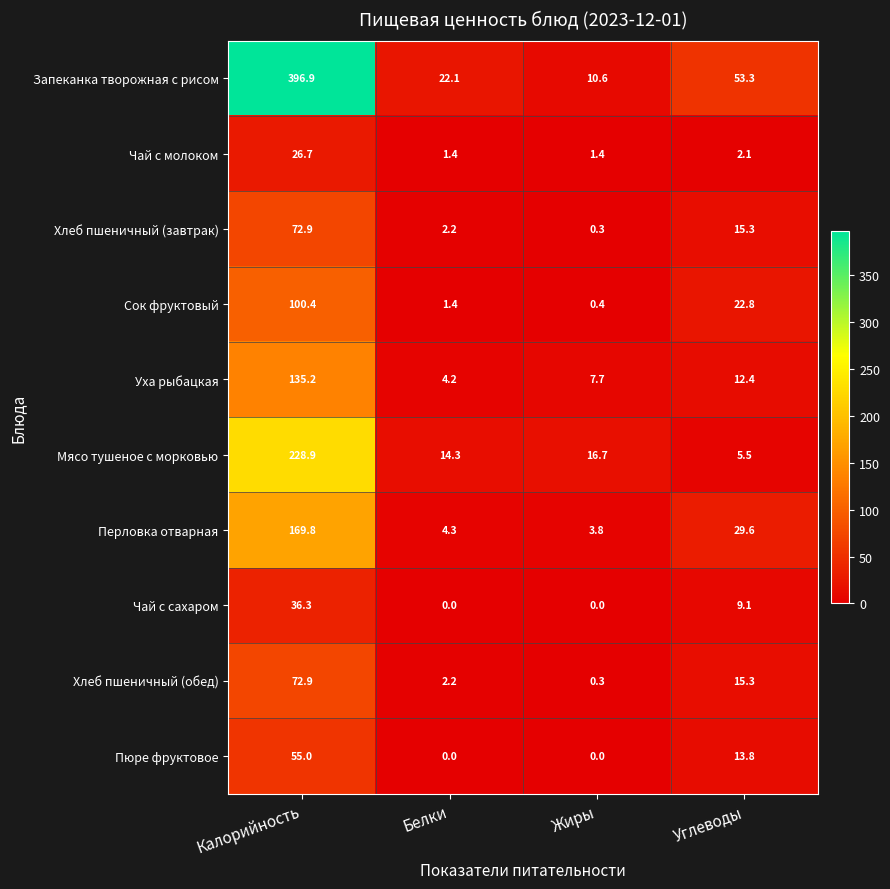

The value of Перловка отварная at Углеводы is 44.0. True or false?

False